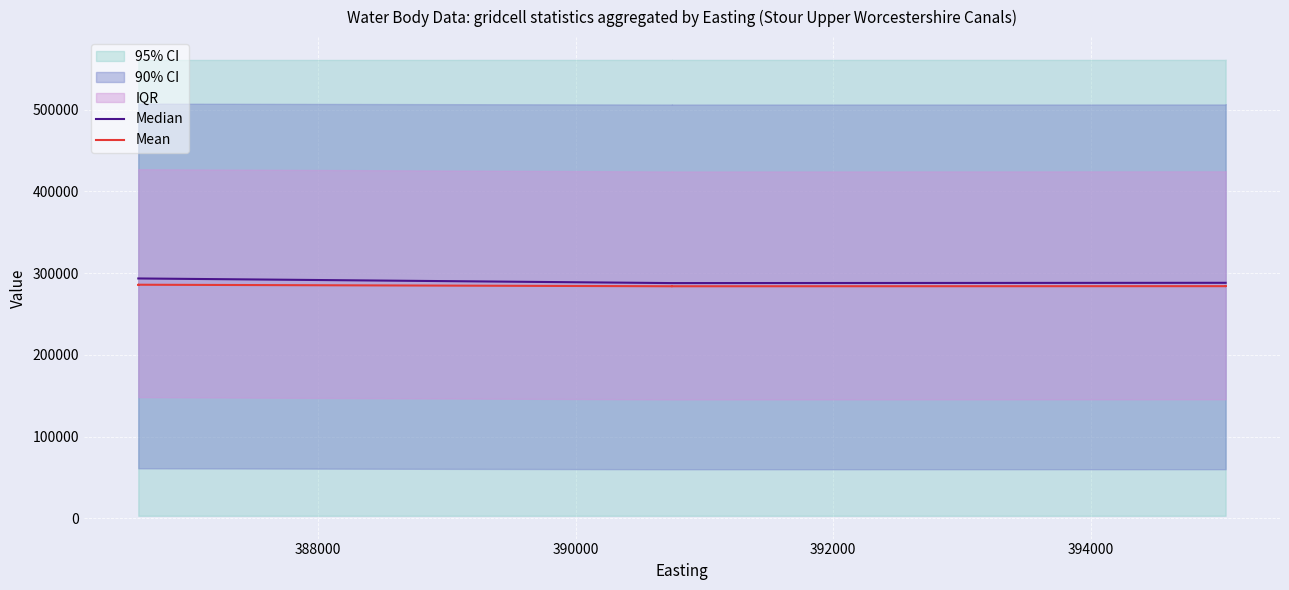

Which series has the widest spread of values?

Median